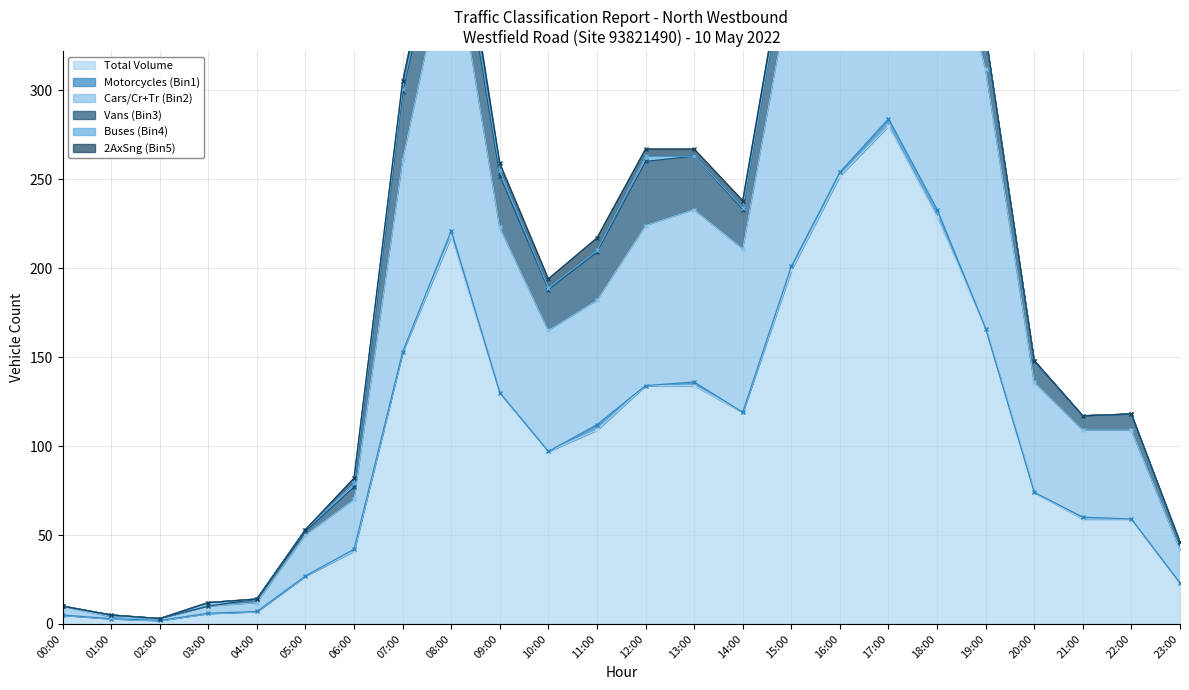

True or false: 2AxSng (Bin5) and Buses (Bin4) intersect in this chart.

True